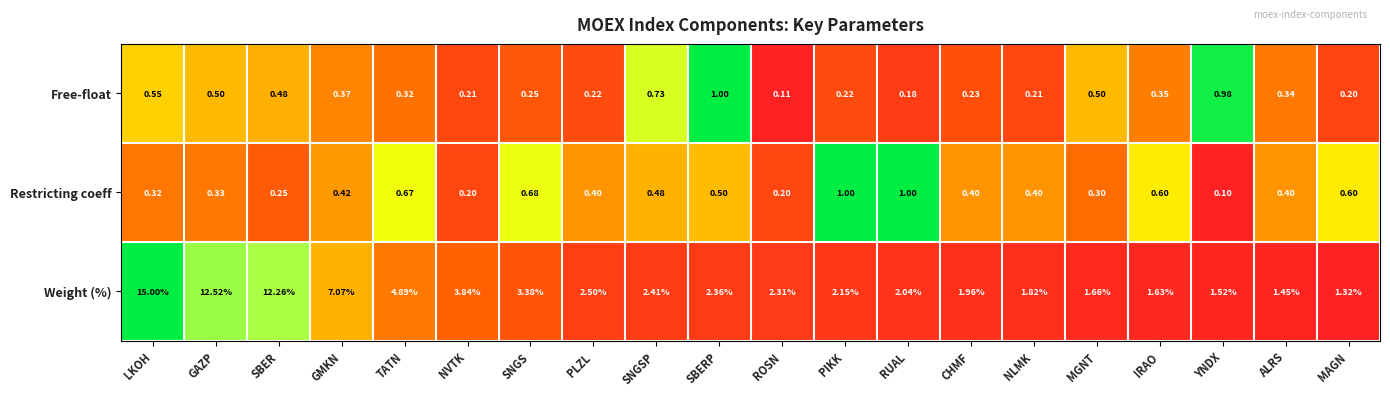

Which series has the largest total across all categories?

Weight (%)